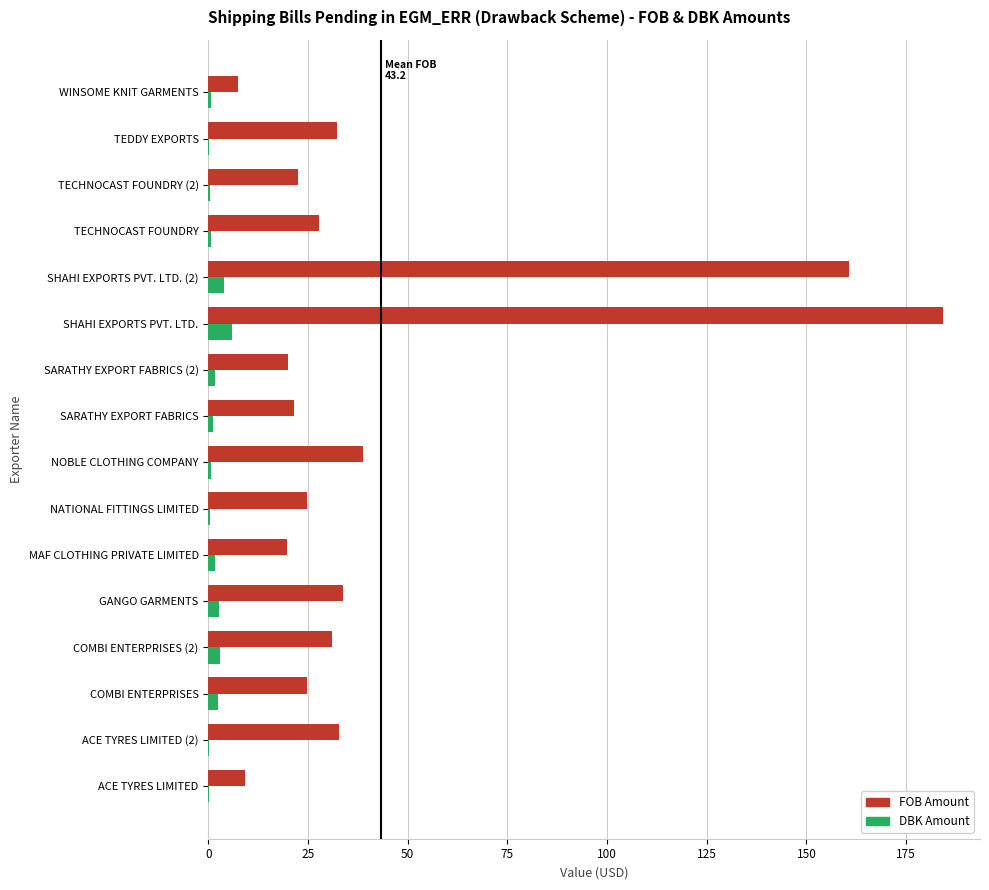

Which series has the largest total across all categories?

FOB Amount